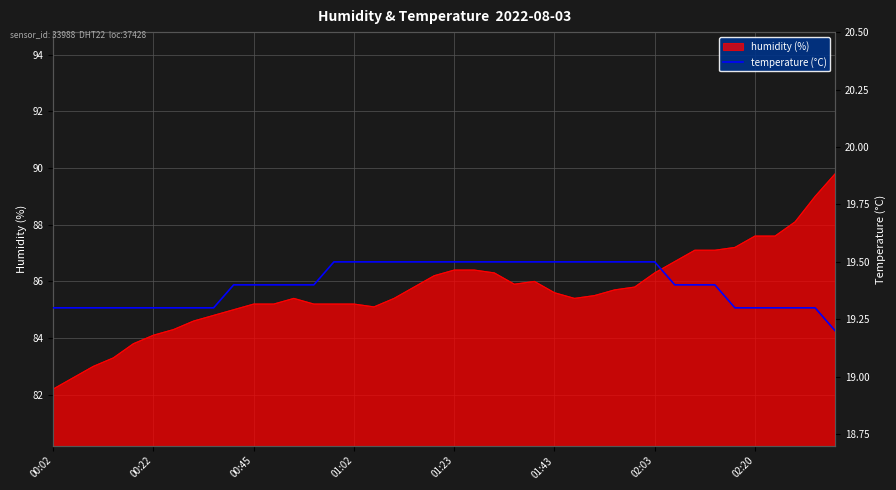

How many lines are shown in the chart?

1